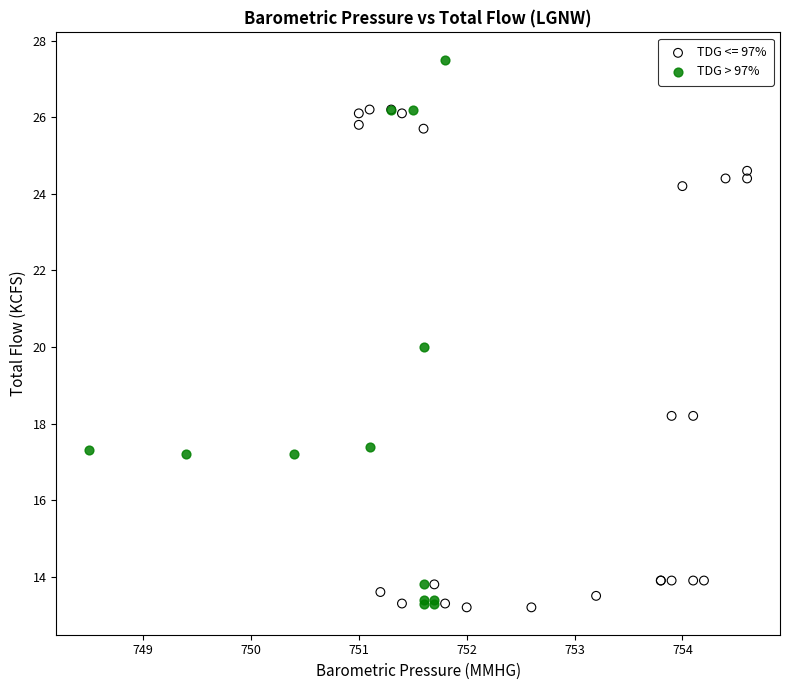

Which series reaches the maximum Y coordinate?

TDG > 97%